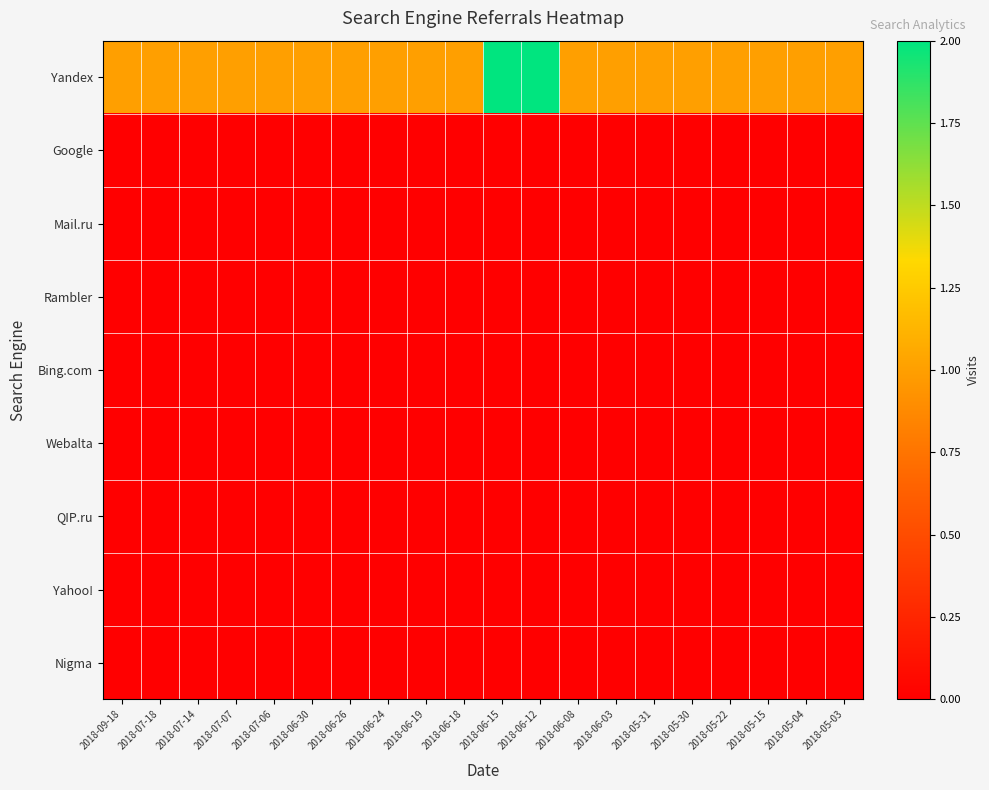

How many series are shown in this chart?

9